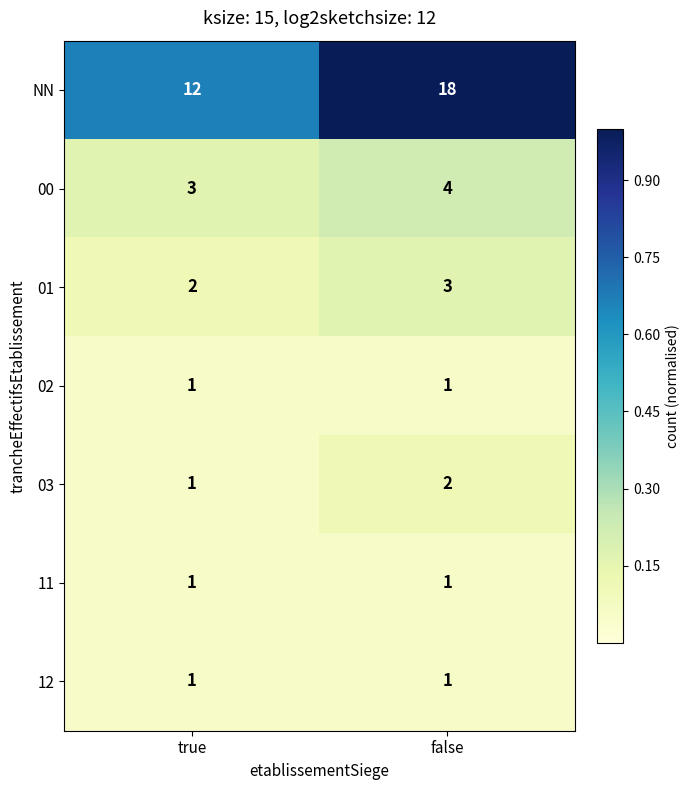

At which label is 03 closest to 1?

true